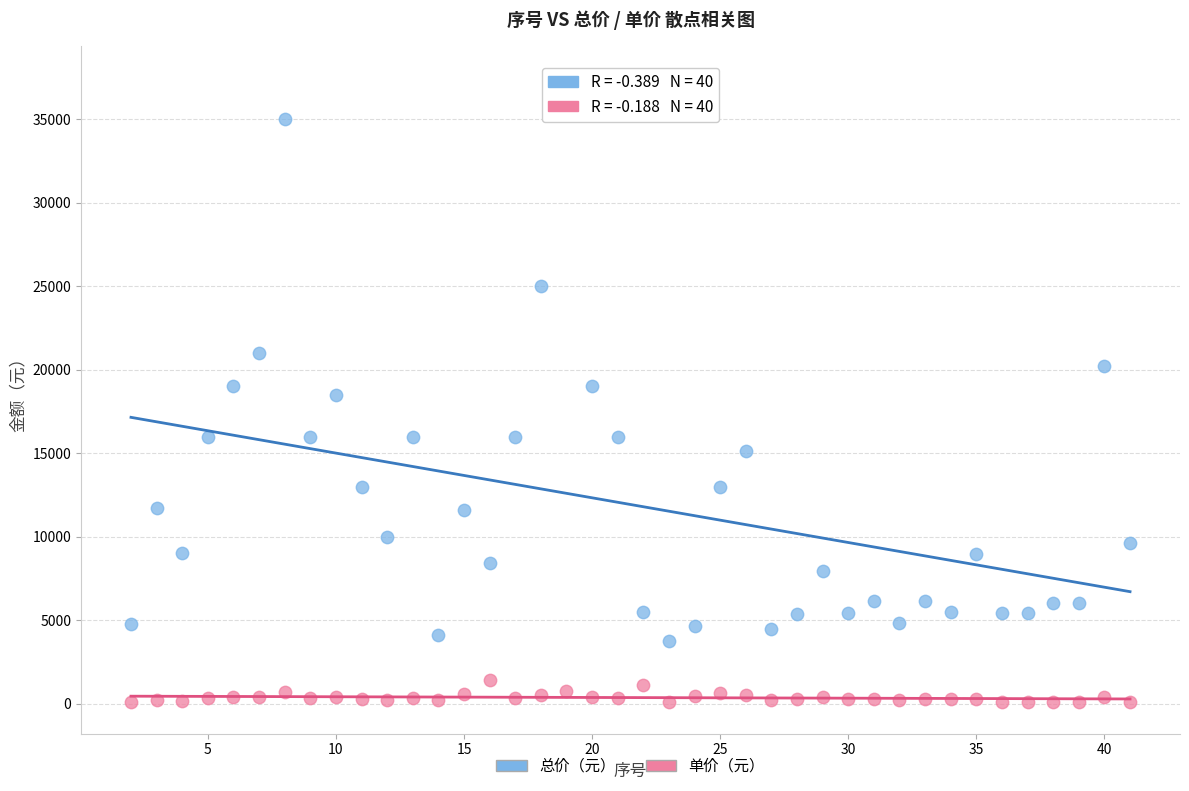

Which series contains the highest Y value?

总价（元）